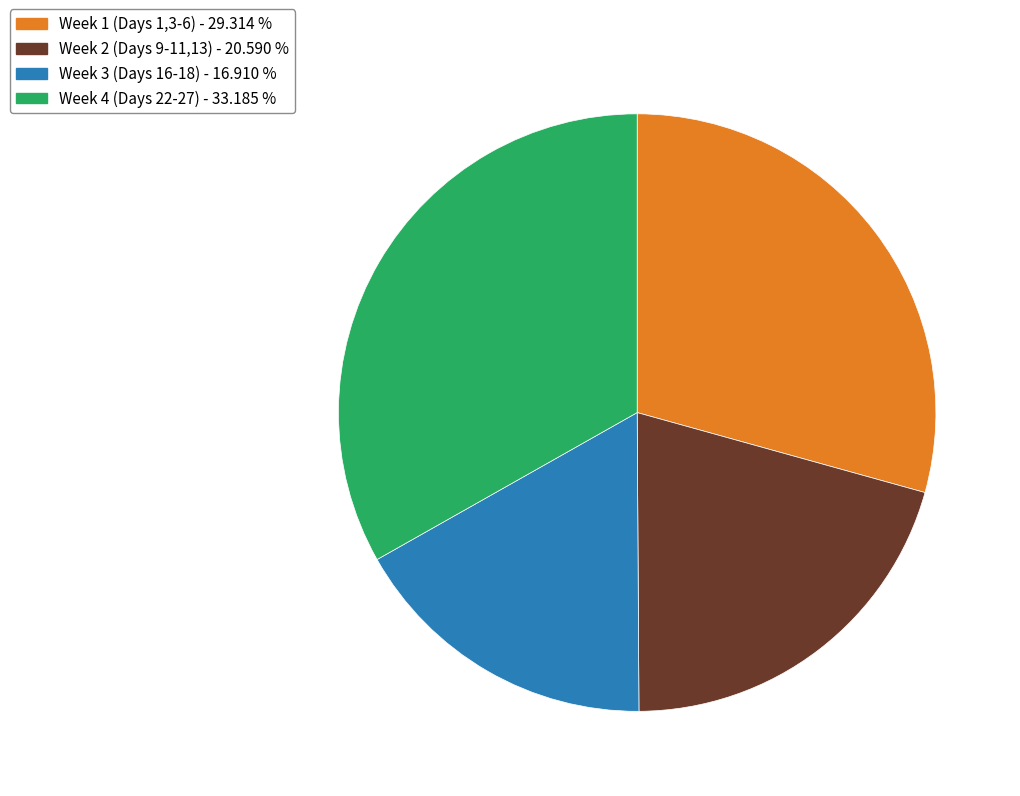

Which slice is the smallest?

Week 3 (Days 16-18) - 16.910 %